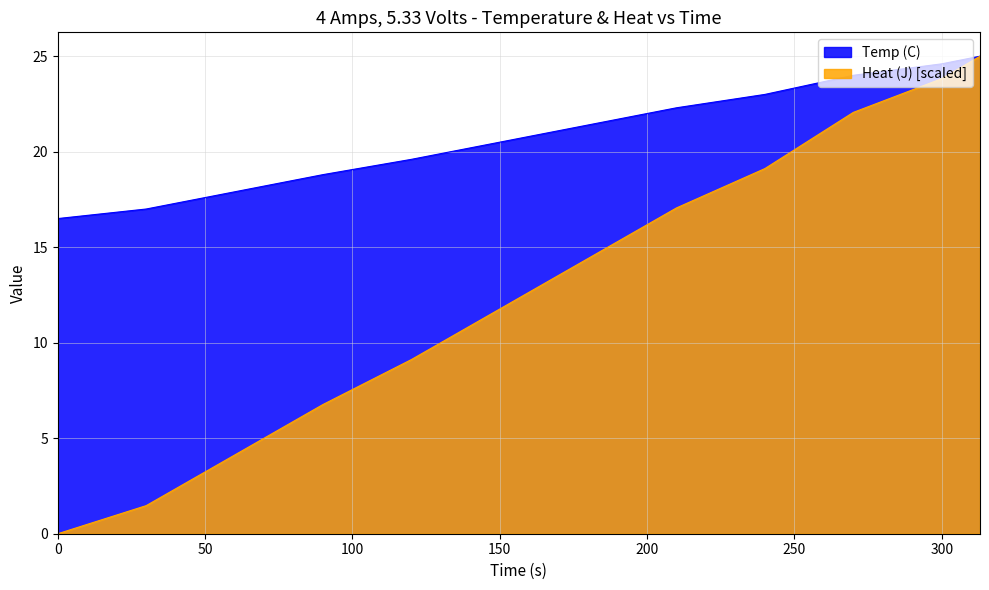

Rank the series by their average value, from lowest to highest.

Heat (J) [scaled], Temp (C)